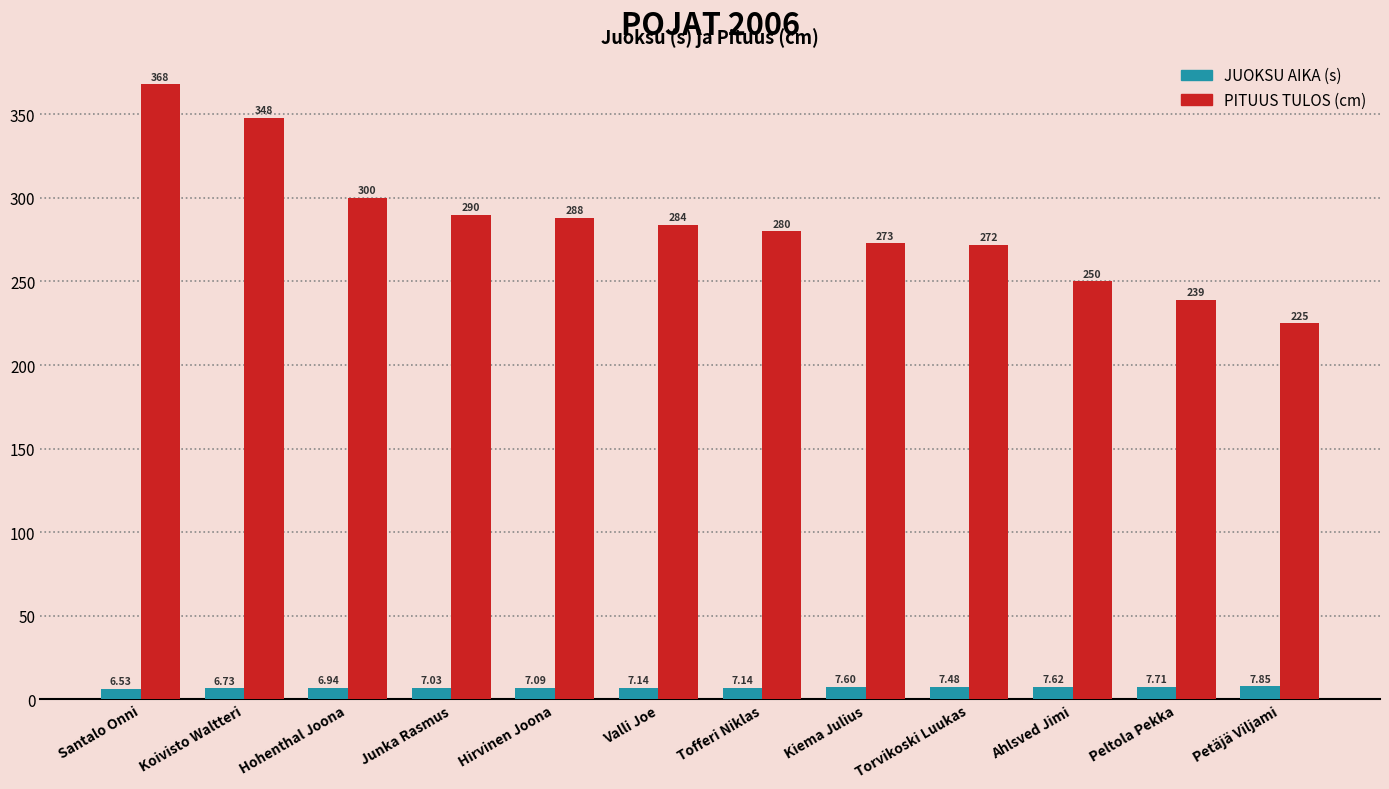

What is the maximum value shown in the chart?

368.0